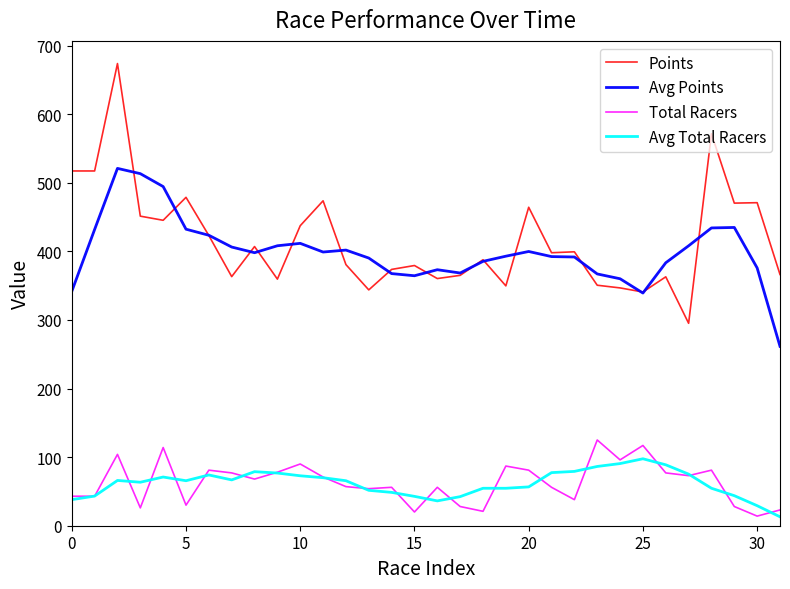

What is the maximum value for Total Racers?

125.0